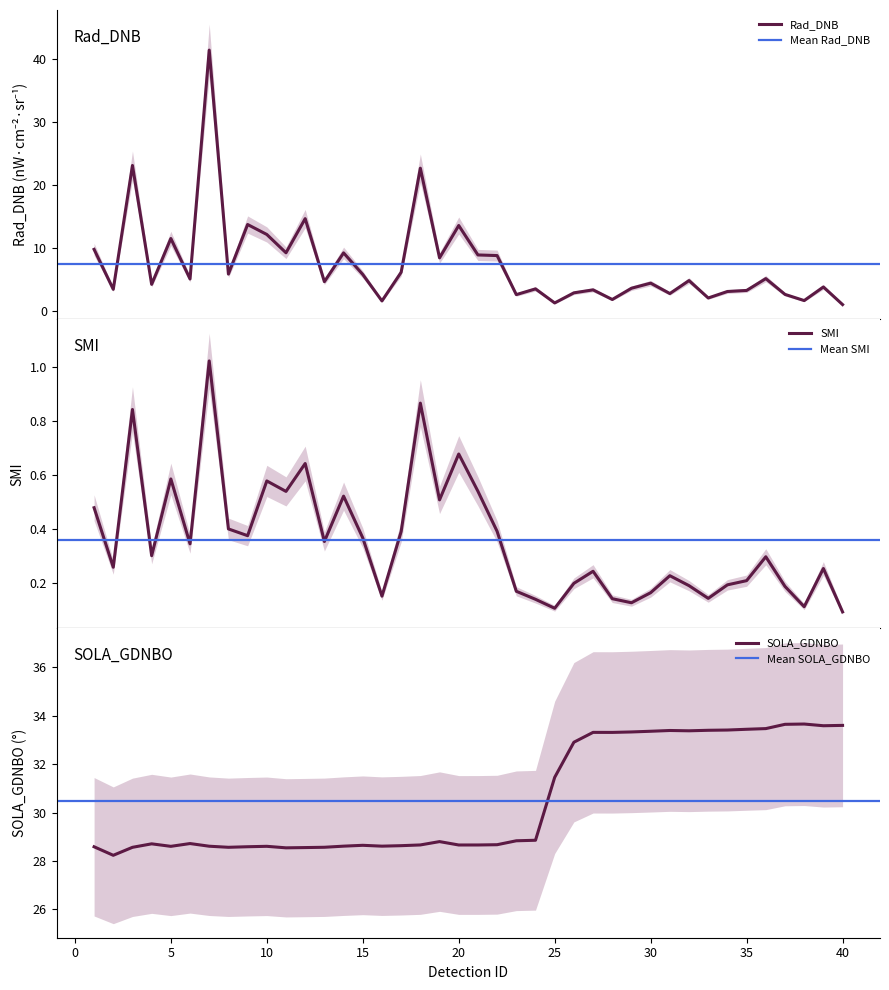

True or false: Rad_DNB and SMI intersect in this chart.

False